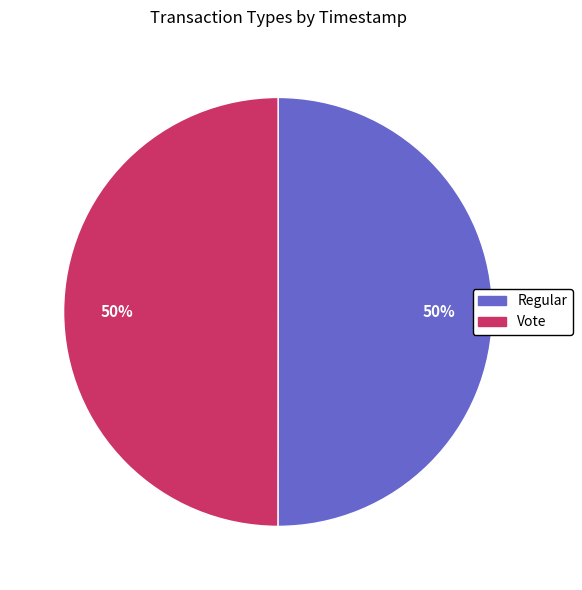

The Vote slice represents 50% of the pie. True or false?

True